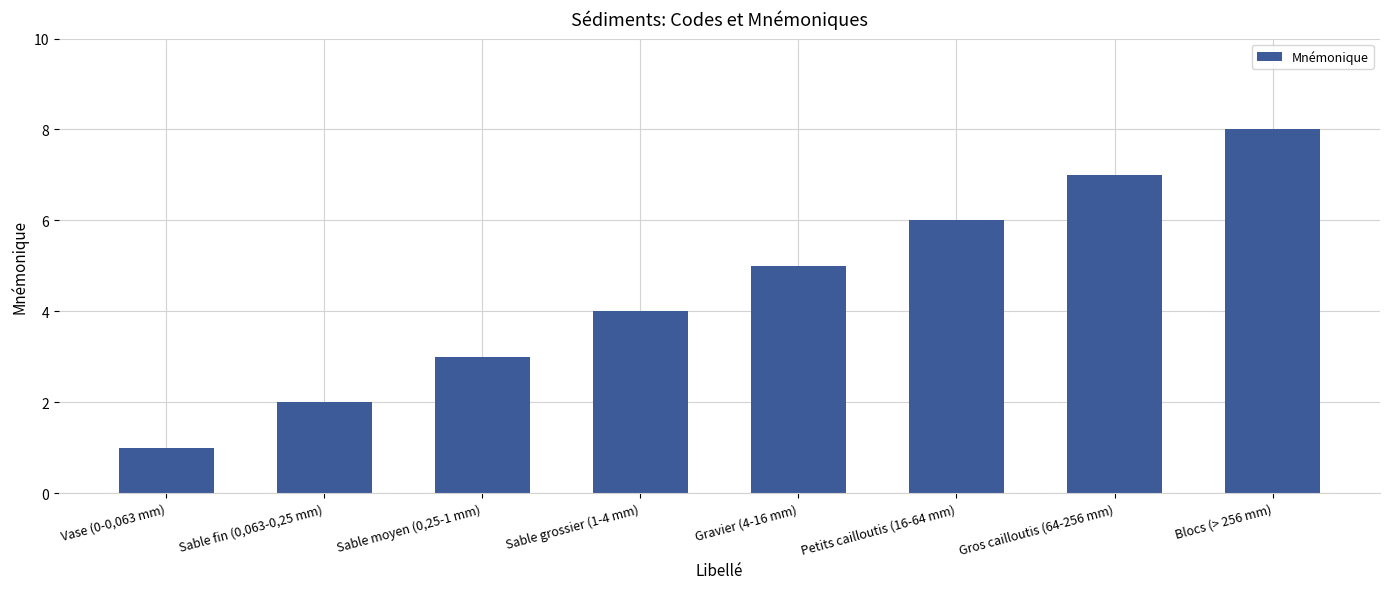

Reading left to right, what are all the values shown in this chart?

Vase (0-0,063 mm)=1	Sable fin (0,063-0,25 mm)=2	Sable moyen (0,25-1 mm)=3	Sable grossier (1-4 mm)=4	Gravier (4-16 mm)=5	Petits cailloutis (16-64 mm)=6	Gros cailloutis (64-256 mm)=7	Blocs (> 256 mm)=8